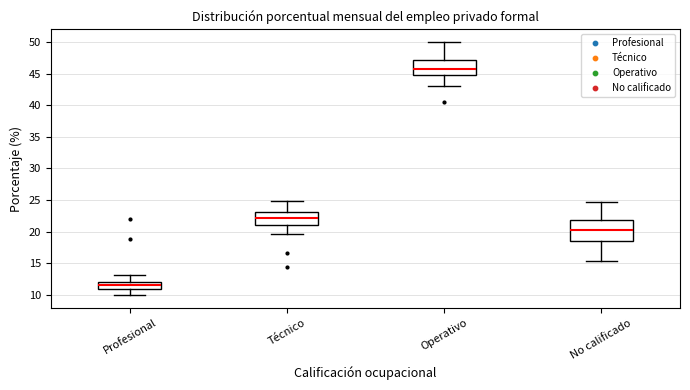

Reading left to right, read every box against the y-axis: the position of its median line, the range the box covers, and the ends of its whiskers. The values are not printed on the chart, so give them approximately, as read against the axis.

Profesional: median 11.5, box 11.0 to 12.0, whiskers 10.0 to 13.0
Técnico: median 22.0, box 21.0 to 23.0, whiskers 19.5 to 25.0
Operativo: median 46.0, box 45.0 to 47.0, whiskers 43.0 to 50.0
No calificado: median 20.0, box 18.5 to 22.0, whiskers 15.5 to 24.5